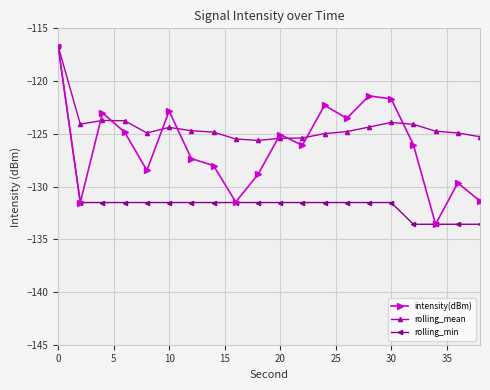

List the series in order of their overall mean, lowest first.

rolling_min, intensity(dBm), rolling_mean